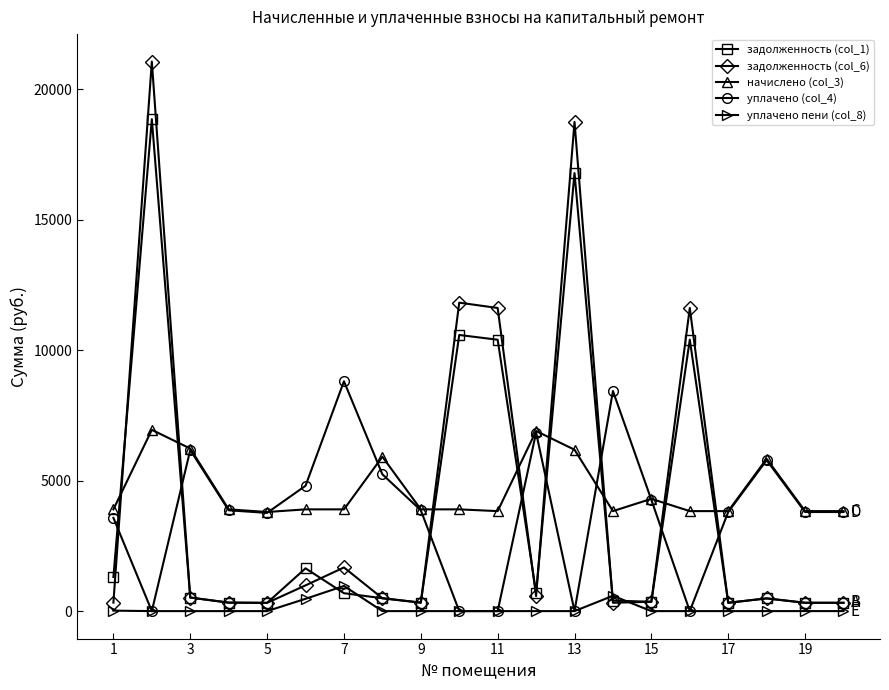

True or false: уплачено пени (col_8) and начислено (col_3) intersect in this chart.

False